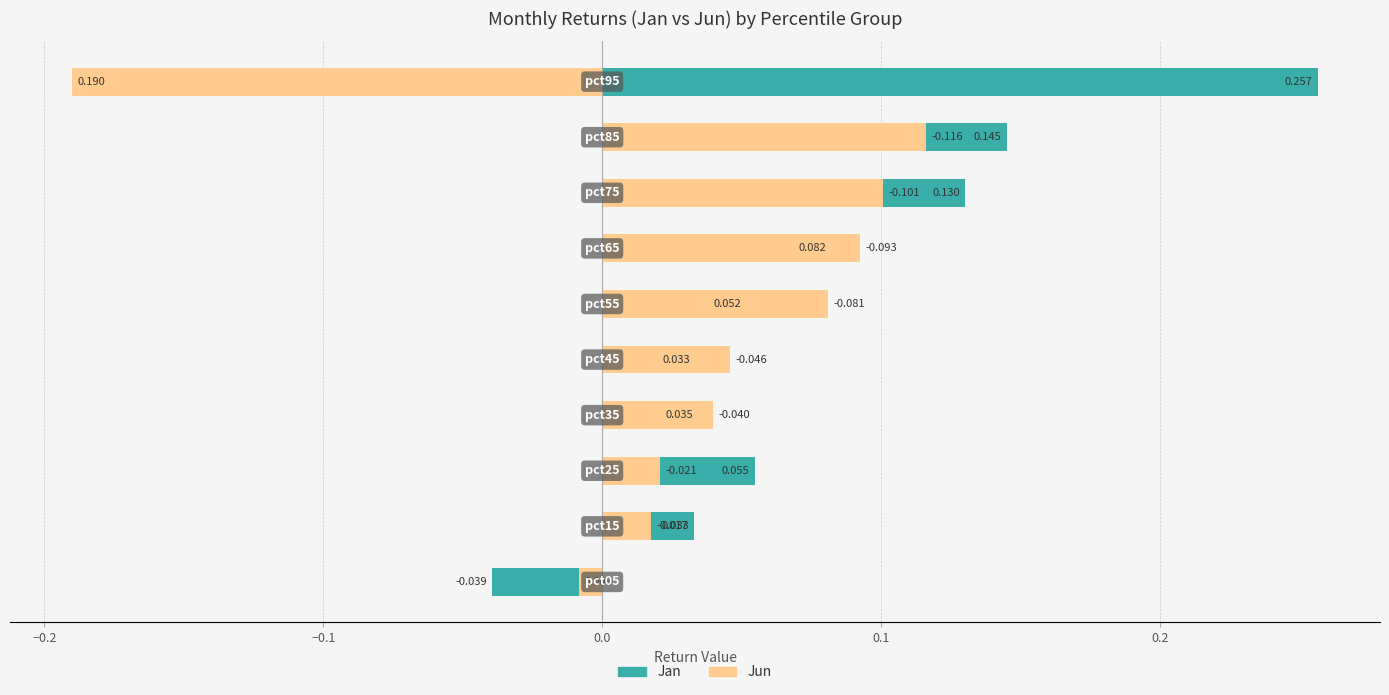

Which series has the largest range (max minus min)?

Jun